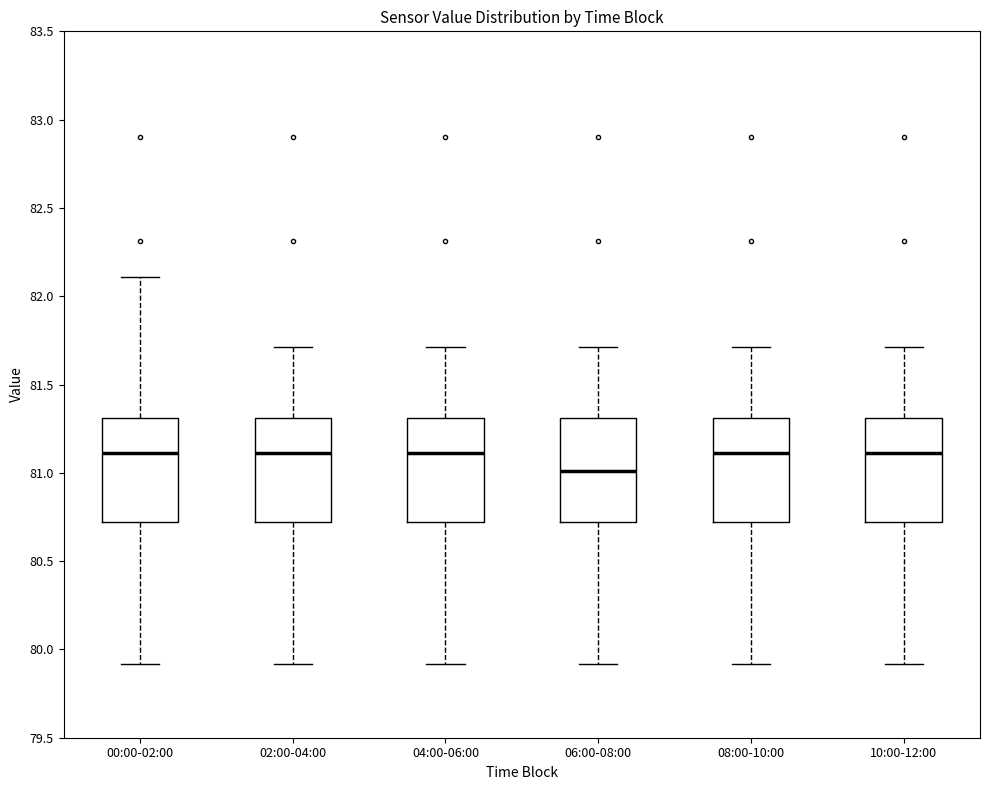

Which box's median line is the lowest?

06:00-08:00